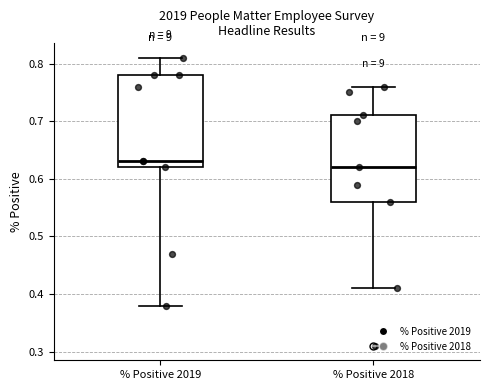

Reading left to right, transcribe this box plot: for each box, give where its median line is, the range the box spans, and where its two whiskers end, as read against the y-axis. The values are not printed on the chart, so give them approximately, as read against the axis.

% Positive 2019: median 0.63, box 0.62 to 0.78, whiskers 0.38 to 0.81
% Positive 2018: median 0.62, box 0.56 to 0.71, whiskers 0.41 to 0.76